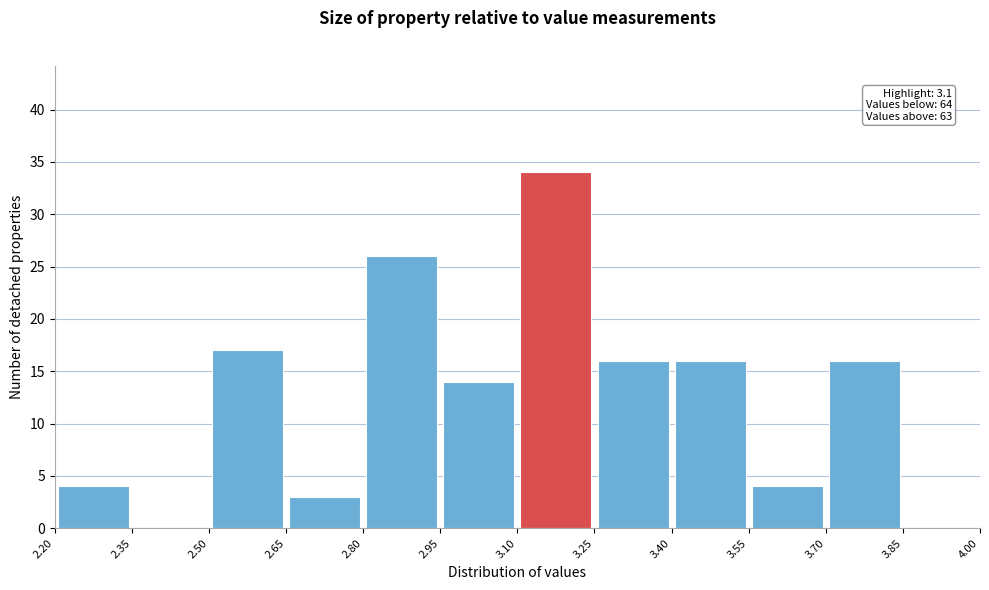

Over which range of the x-axis is the bar tallest?

3.10 to 3.25